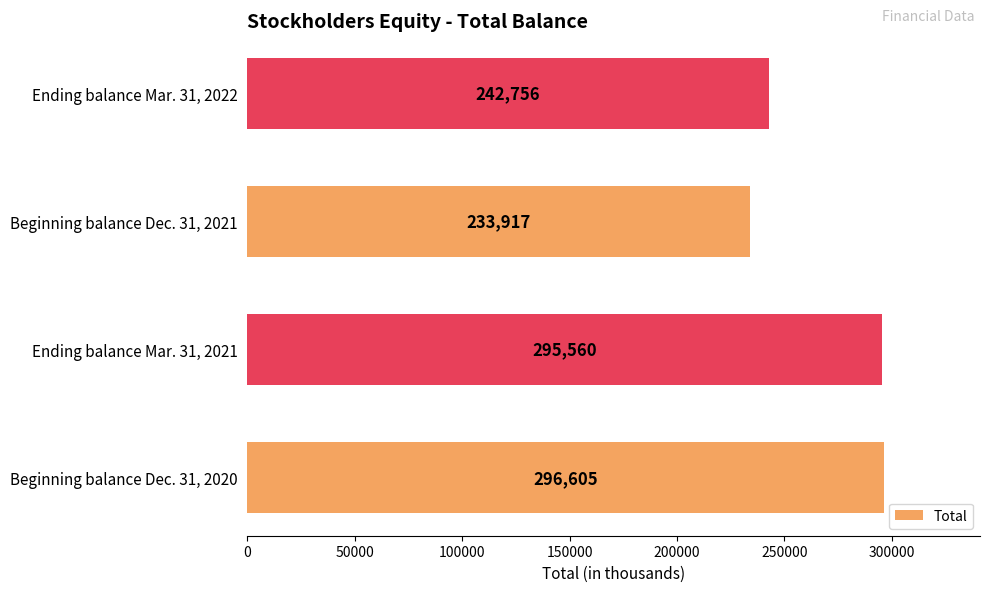

Does the chart contain stacked bars?

No